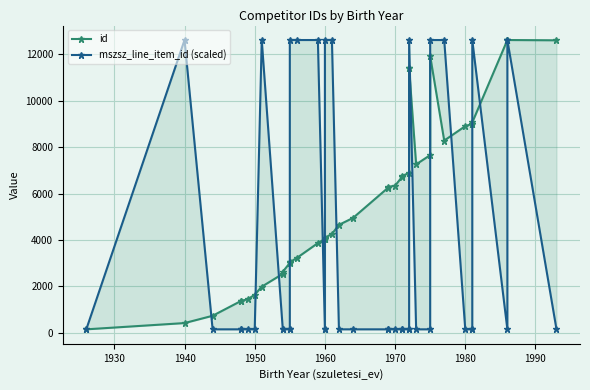

What is the difference between the maximum and minimum values in the mszsz_line_item_id (scaled) series?

12465